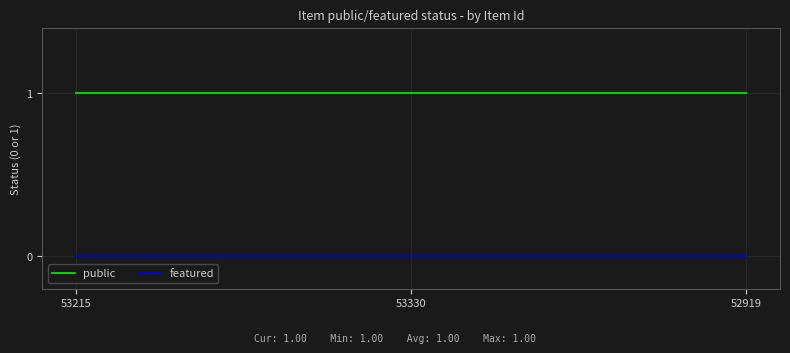

True or false: featured has a value of 0 at 52919.

True